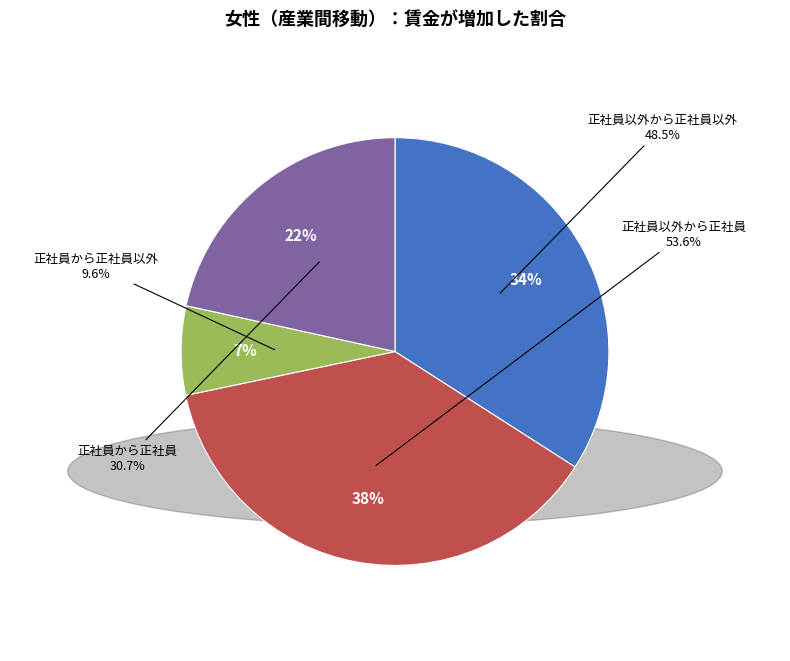

To the nearest percent, what is the combined percentage of 正社員以外から正社員 and 正社員以外から正社員以外?

72%